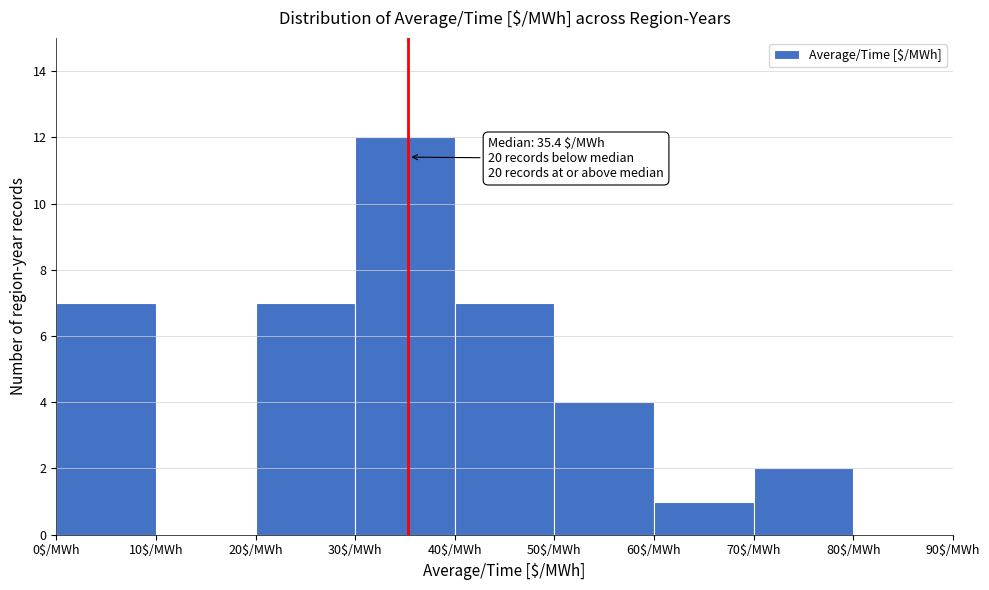

Over which range of the x-axis is the bar tallest?

30 to 40